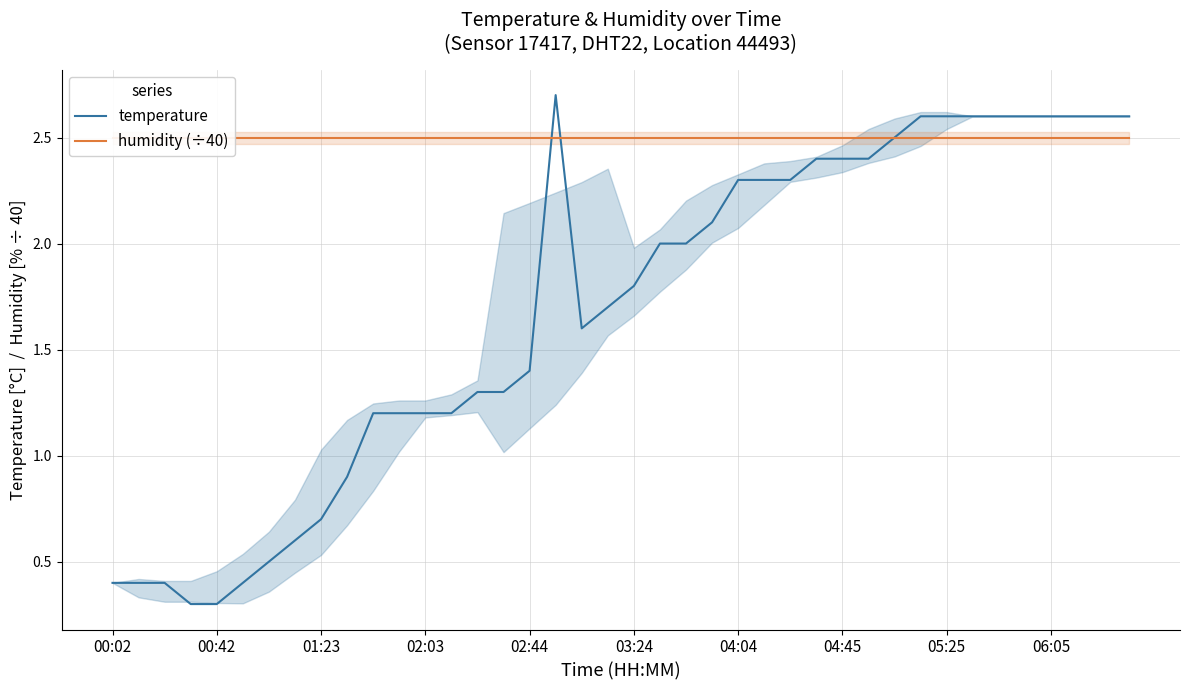

At which category is the sum across all series the highest?

17